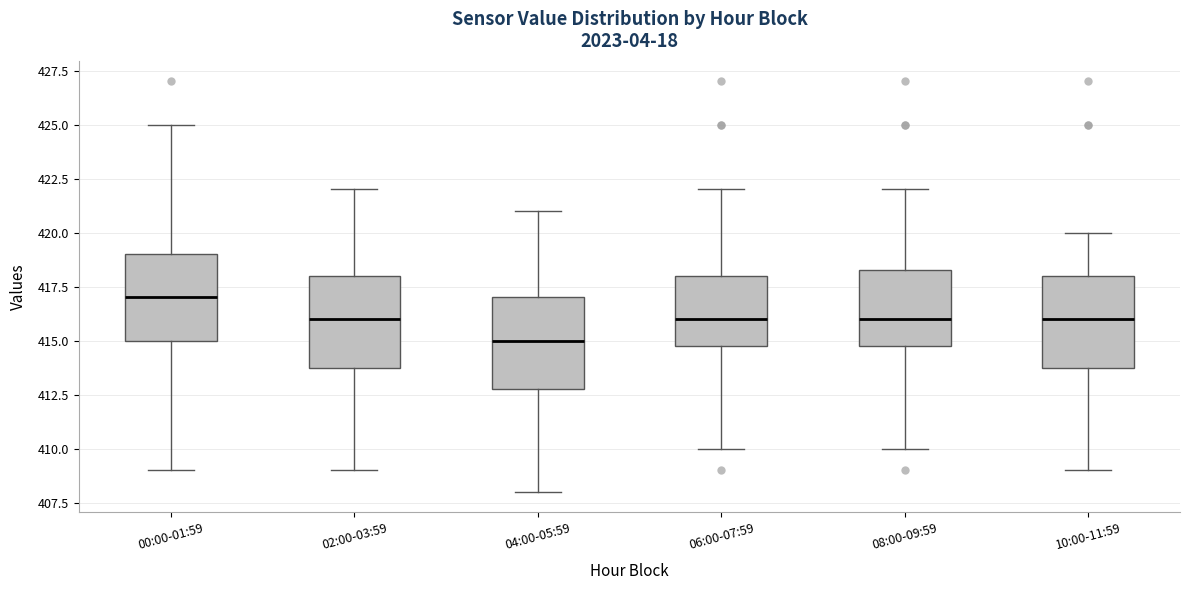

Where does the lower whisker of the box for 02:00-03:59 end on the y-axis? The values are not printed on the chart, so give them approximately, as read against the axis.

409.0